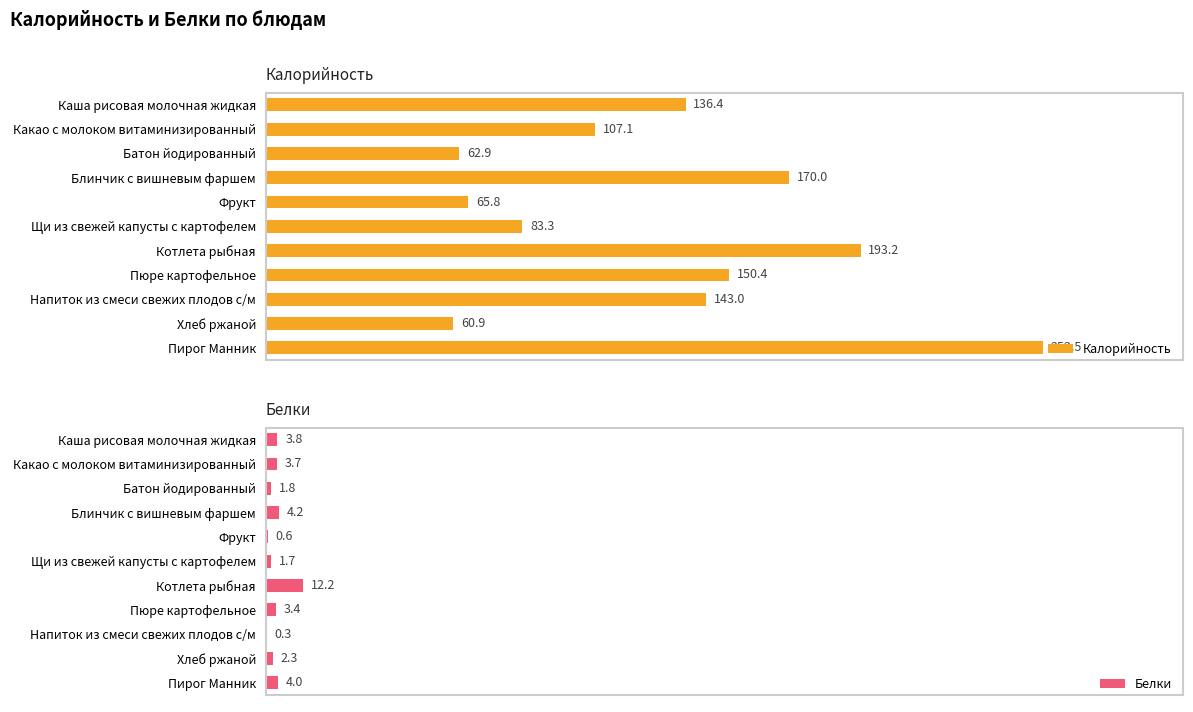

Where is Белки nearest to the value 6?

Блинчик с вишневым фаршем